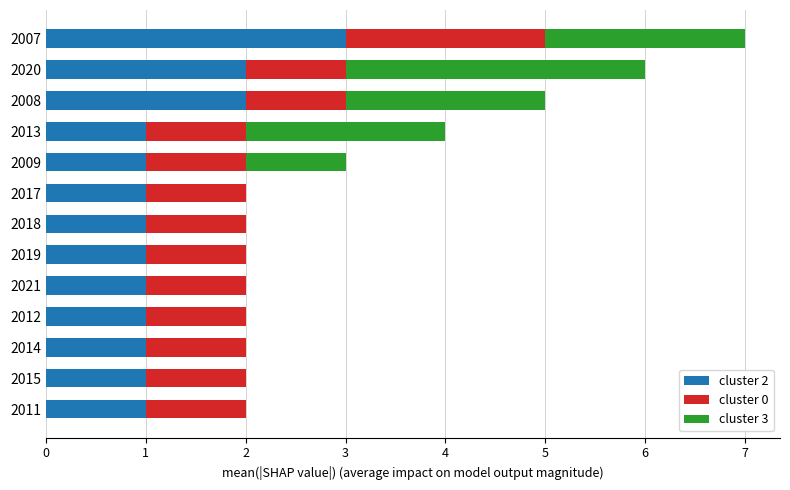

Is it true that cluster 2 equals 0 at 2019?

False